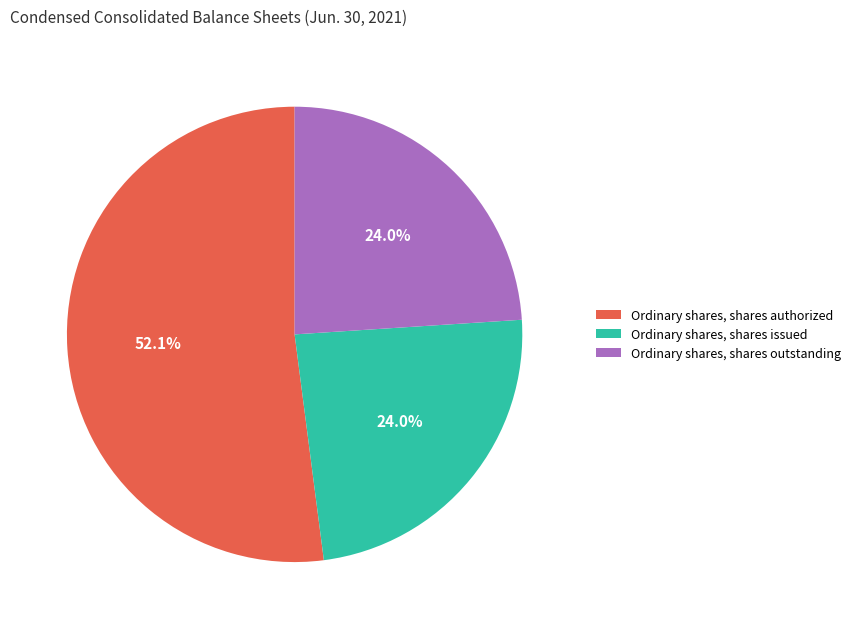

What percentage is the Ordinary shares, shares authorized slice, to the nearest percent?

52%